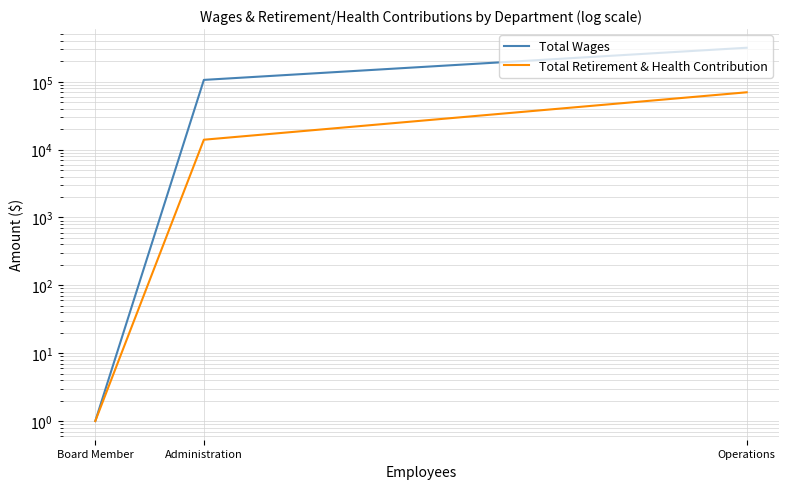

How many lines are shown in the chart?

2